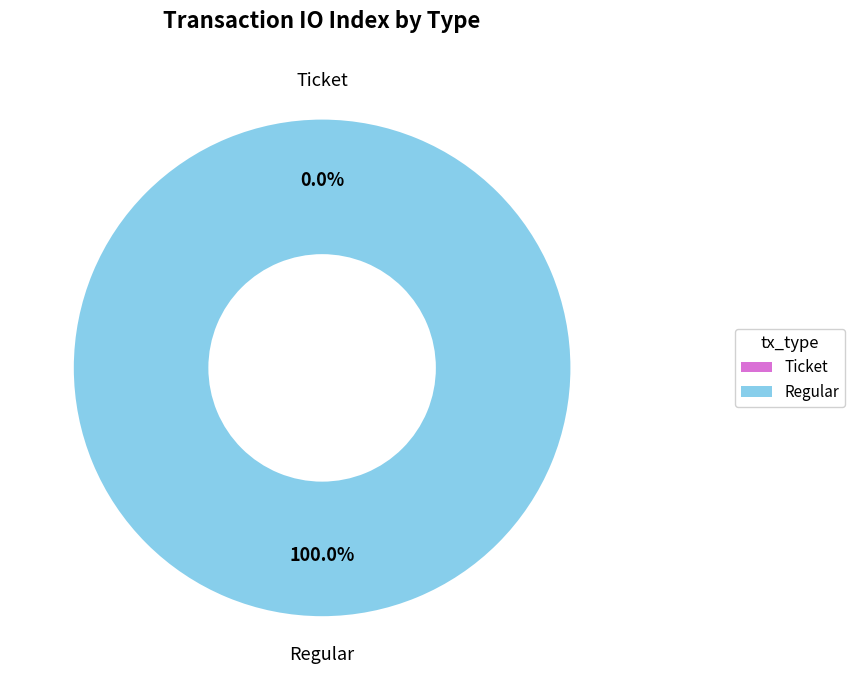

To the nearest percent, what portion does Regular represent?

100%